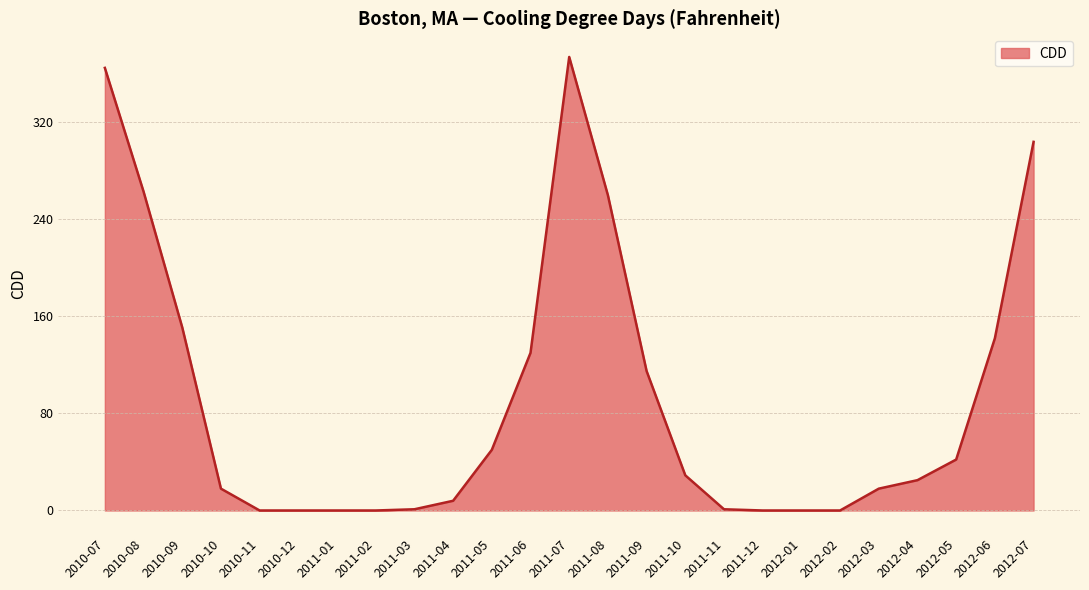

How many lines are shown in the chart?

1